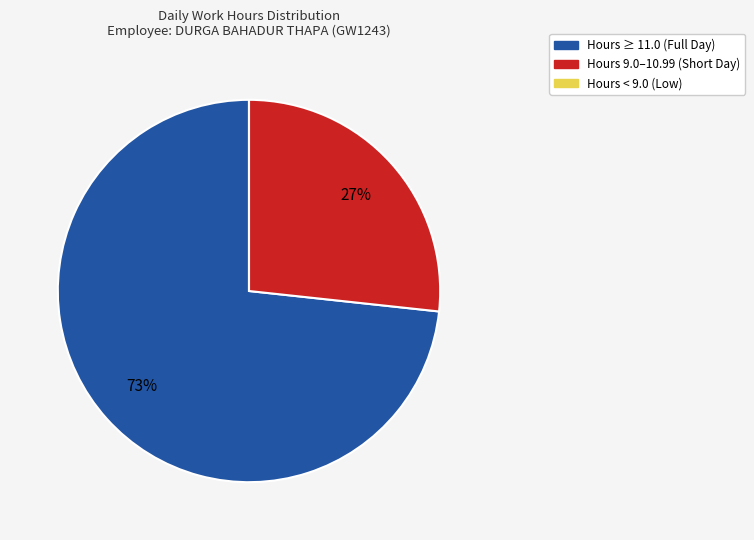

To the nearest percent, what percentage of the pie is Hours 9.0–10.99 (Short Day)?

27%